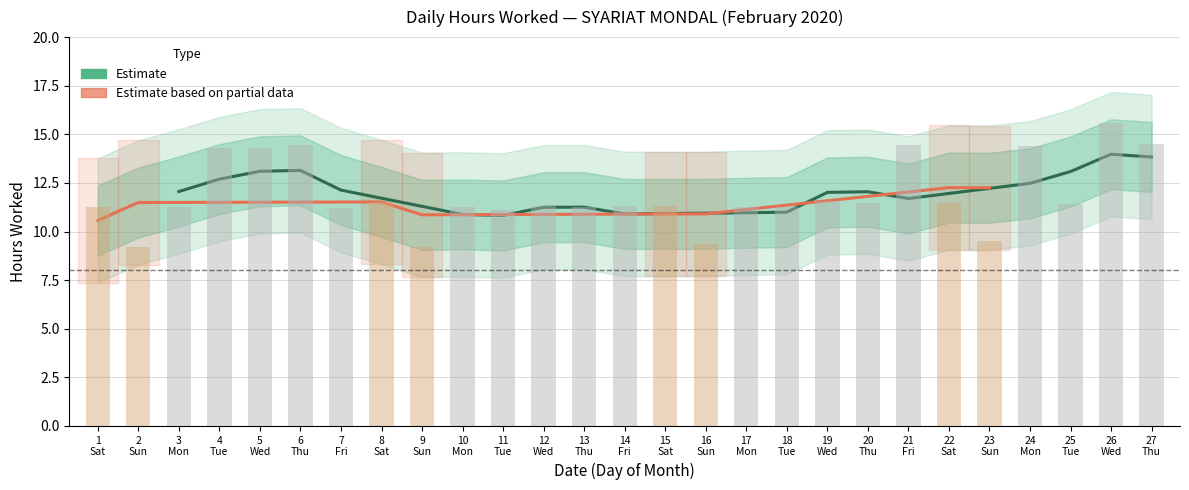

Reading left to right, transcribe all the data shown in this chart.

11.2	9.2	11.3	14.3	14.3	14.4	11.2	11.5	9.2	11.3	11.1	11.3	11.3	11.3	11.3	9.4	11.3	11.3	11.6	11.4	14.5	11.4	9.5	14.4	11.4	15.6	14.5